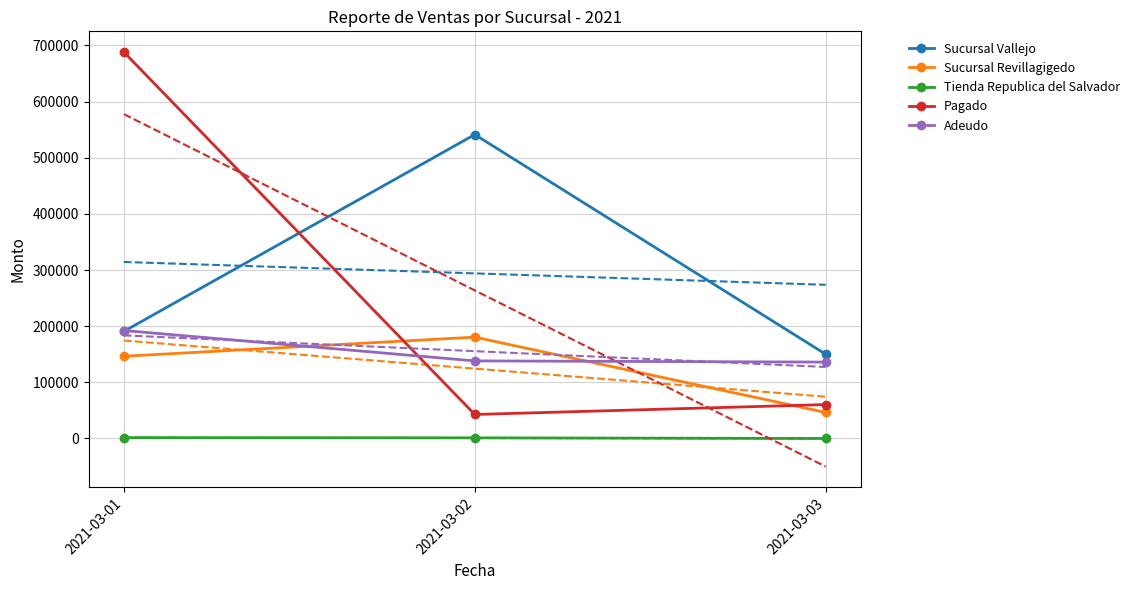

List the labels in order of Sucursal Revillagigedo value, smallest first.

2021-03-03, 2021-03-01, 2021-03-02